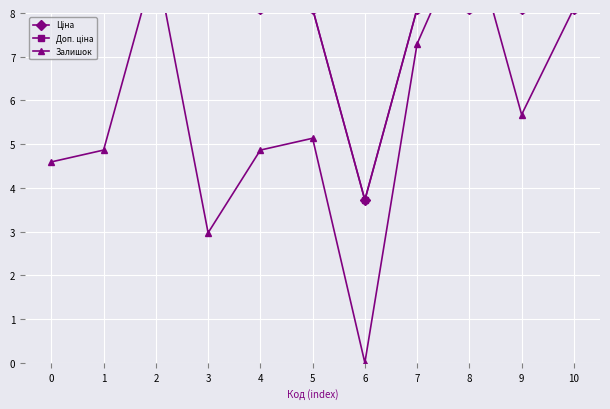

At how many categories does at least one series exceed 8?

10